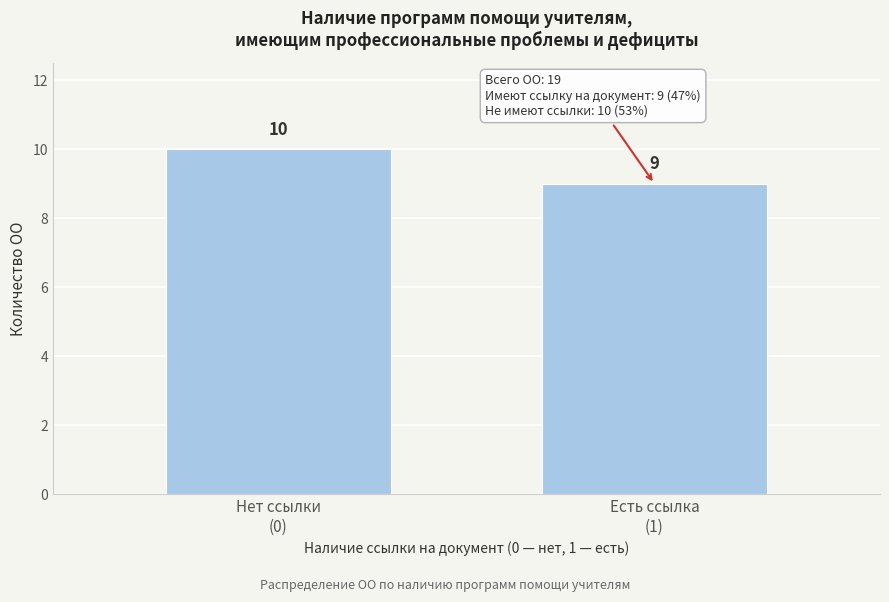

Reading left to right, what are all the values shown in this chart?

10	9